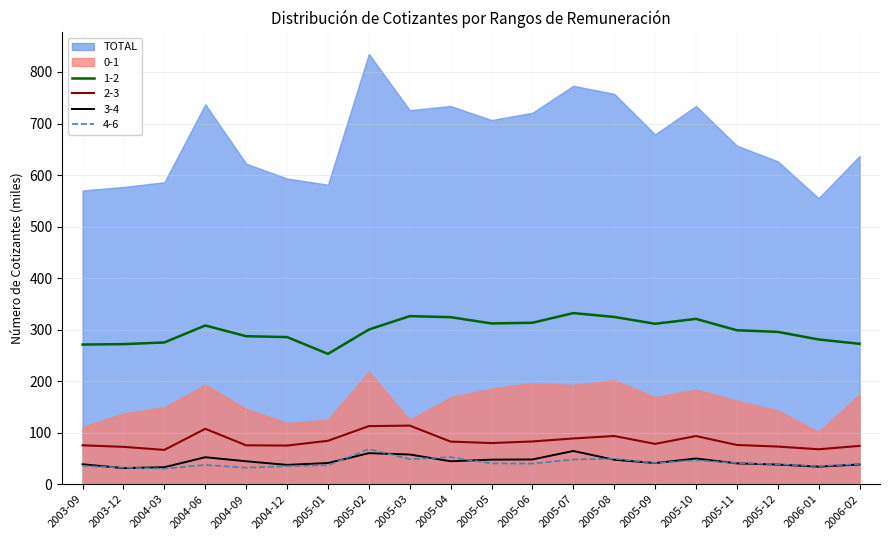

Between 2006-02 and 2005-02, which is larger?

2005-02